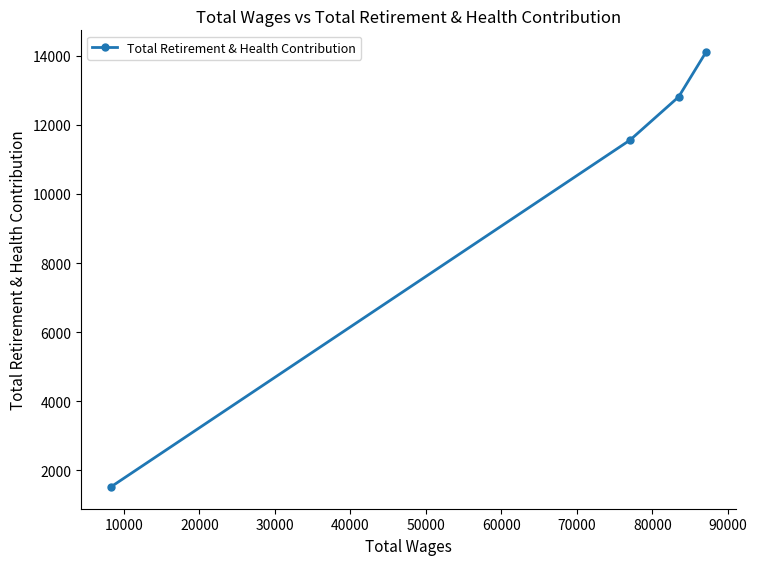

What is the maximum value shown in the chart?

14104